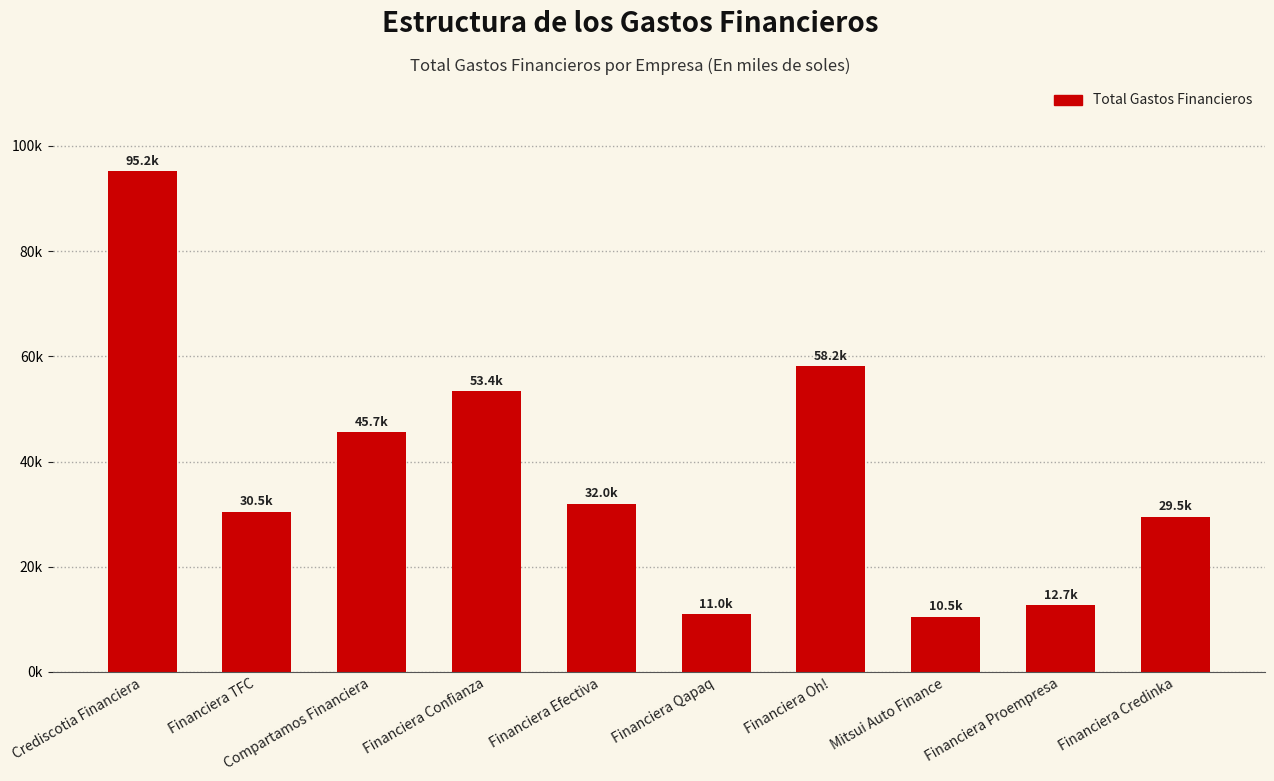

What is the value of the 3rd bar from the left?

45667.3